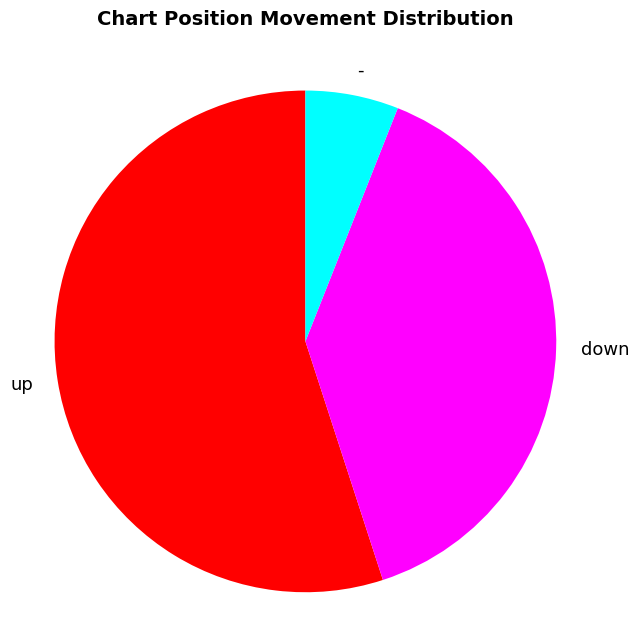

The up slice represents 61% of the pie. True or false?

False